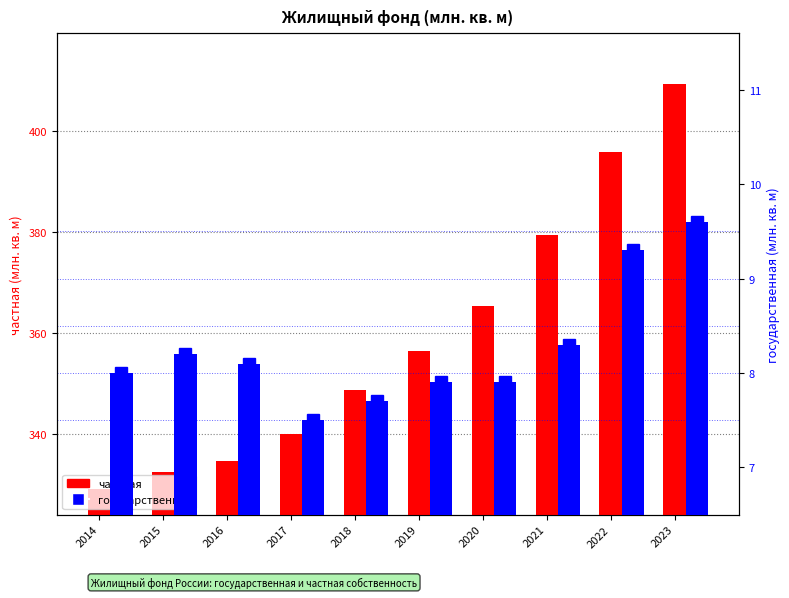

What is the sum of the государственная values at 2017 and 2019?

15.4